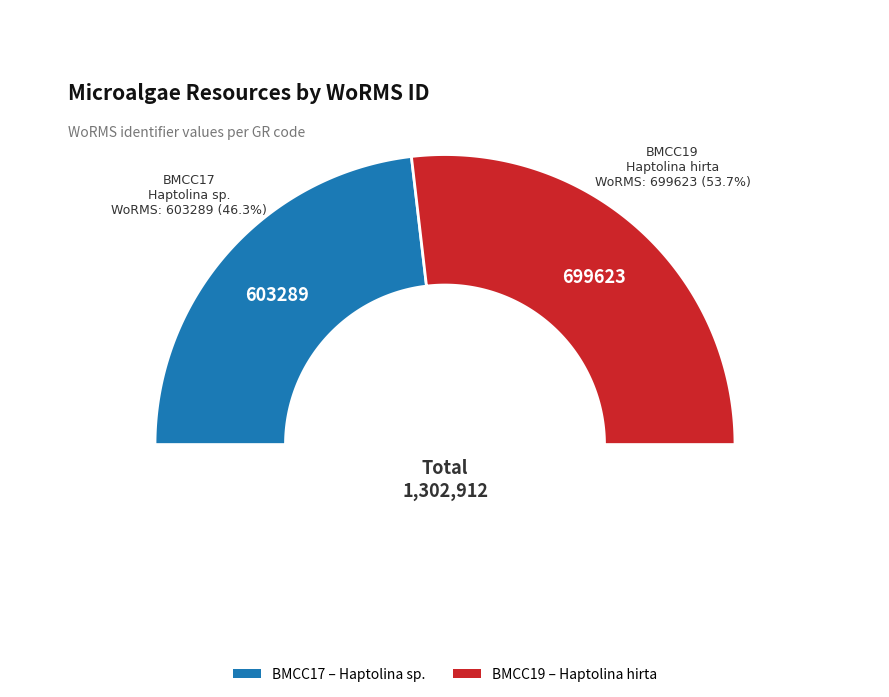

Is BMCC19 the majority of the pie?

Yes